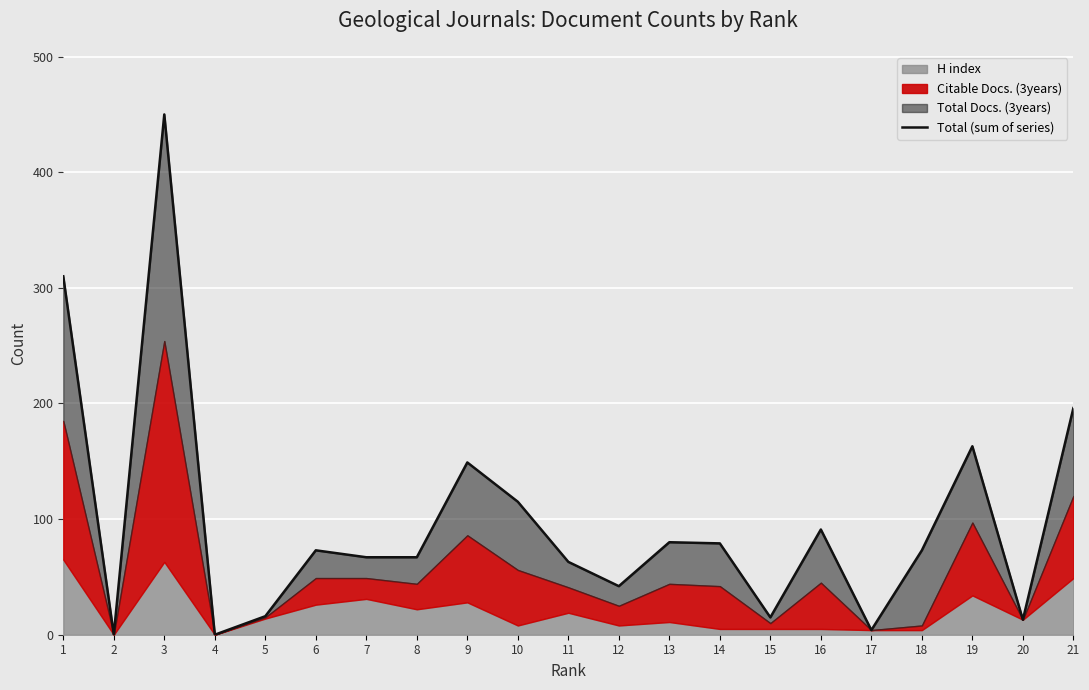

At which label does the data first exceed 73?

1